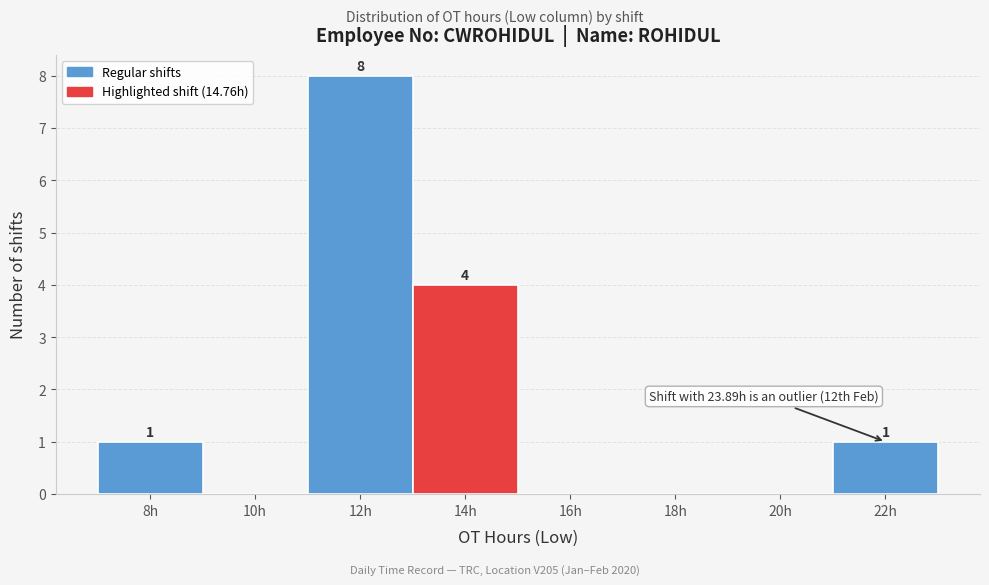

Reading left to right, transcribe all the data shown in this chart.

8h=1	10h=0	12h=8	14h=4	16h=0	18h=0	20h=0	22h=1